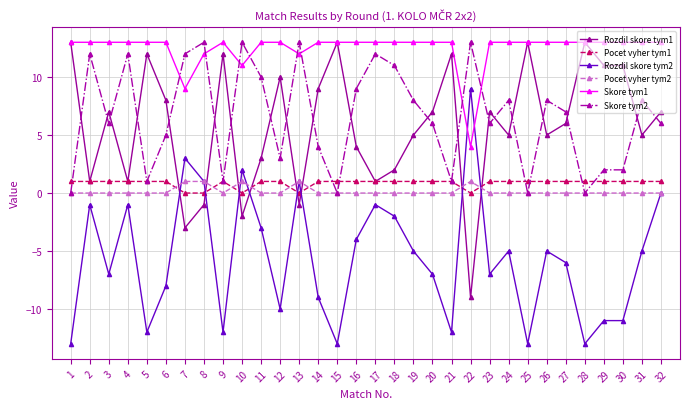

What is the greatest value displayed?

13